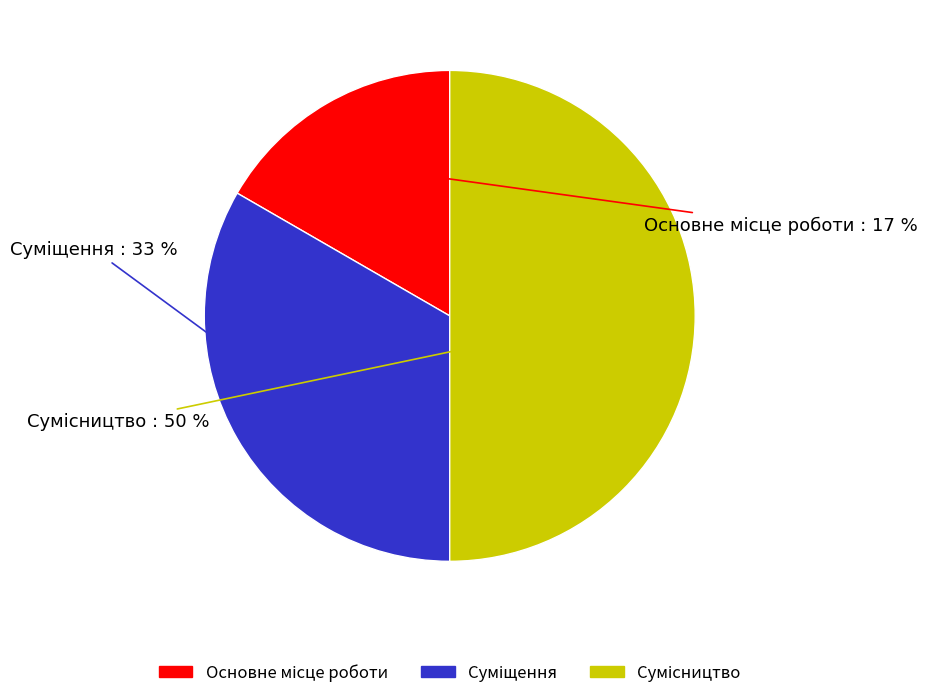

To the nearest percent, what is the difference between the largest and smallest slice percentages?

33%